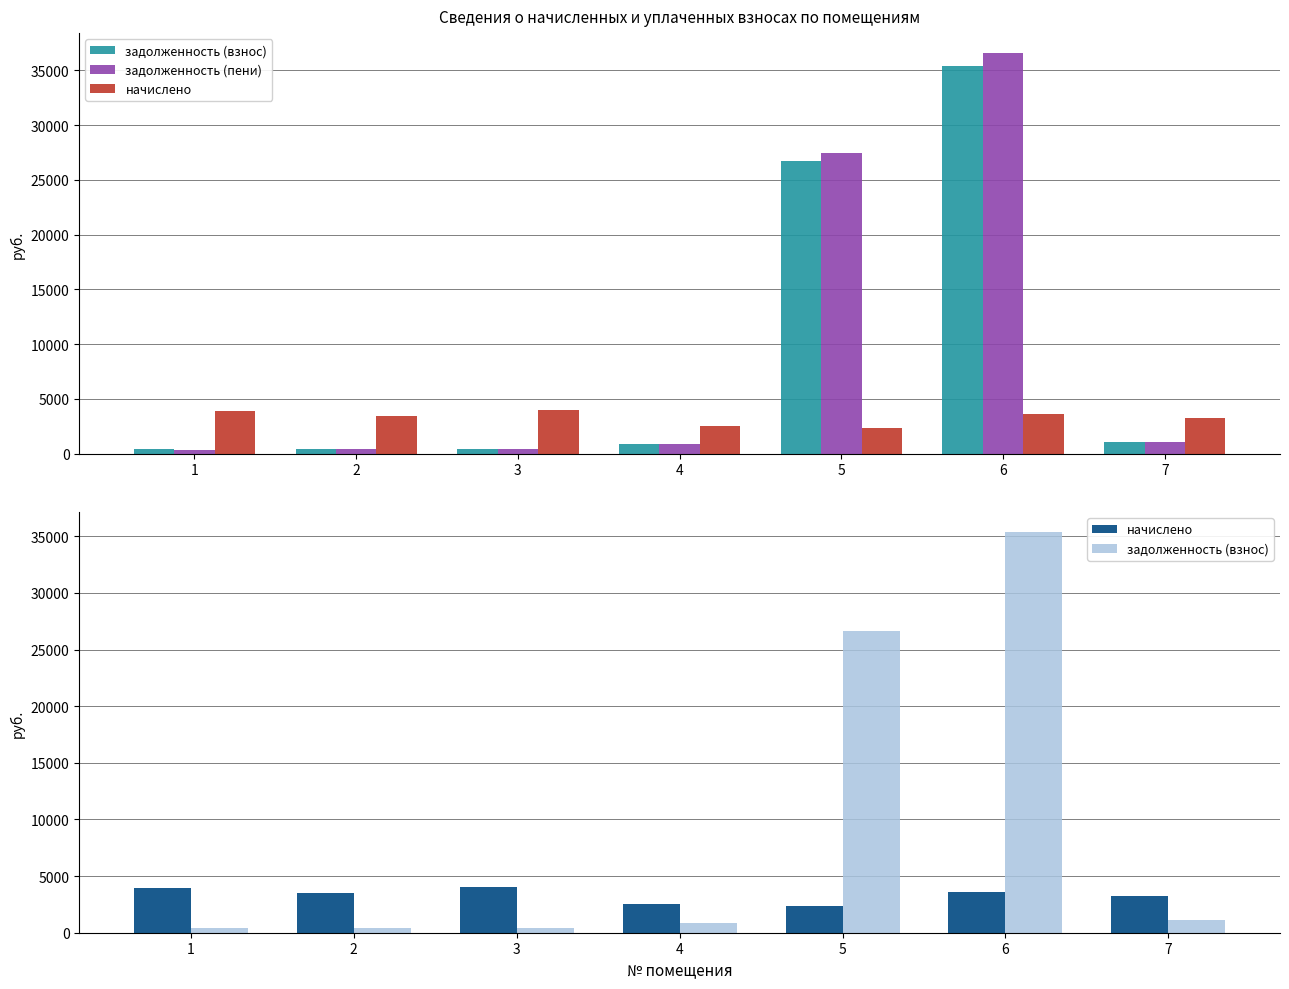

What is the average value of the задолженность (пени) series?

9589.0